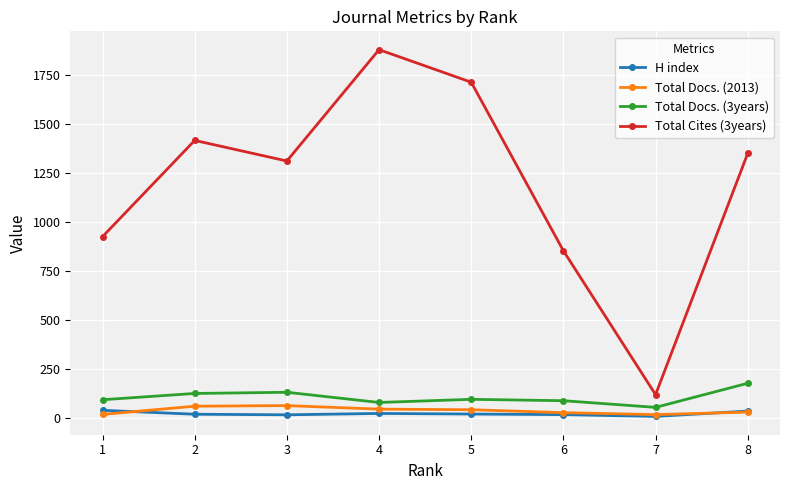

At which label does Total Docs. (3years) reach its peak?

8